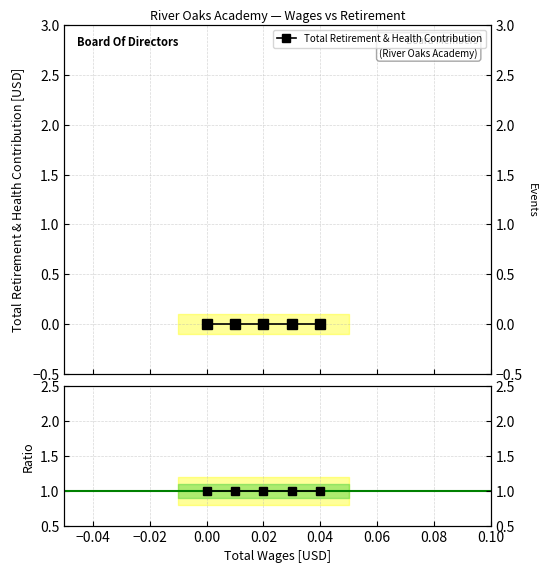

True or false: Total Retirement & Health Contribution and Ratio to Reference intersect in this chart.

False